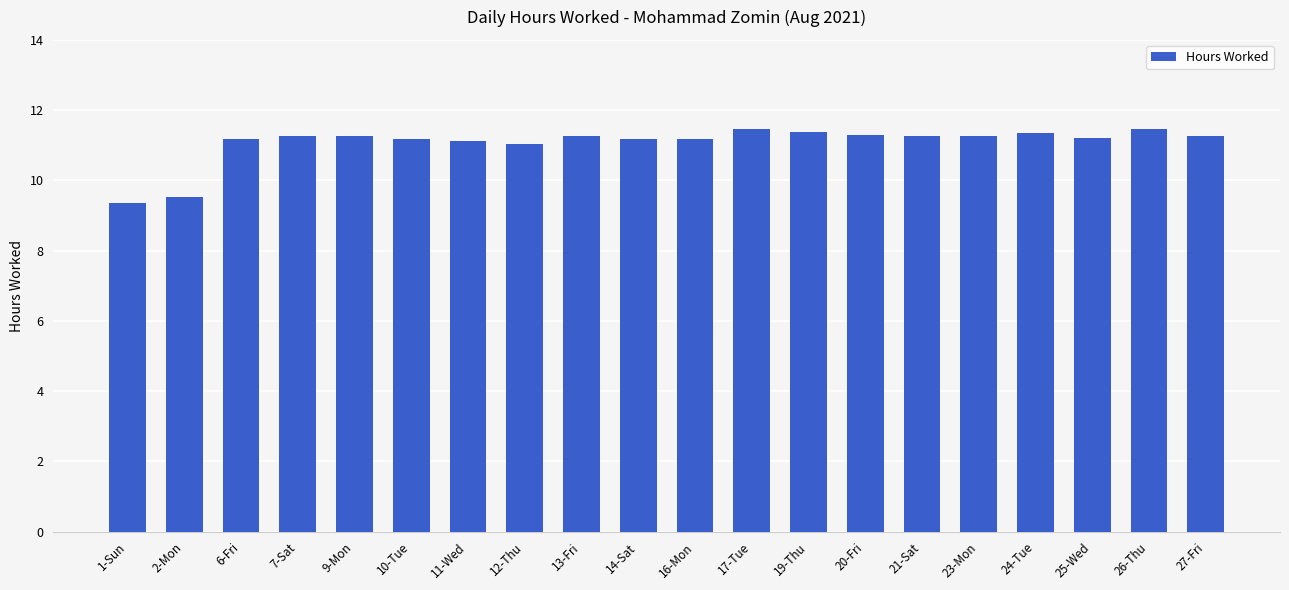

The chart shows a value of 11.3 at 23-Mon. True or false?

True